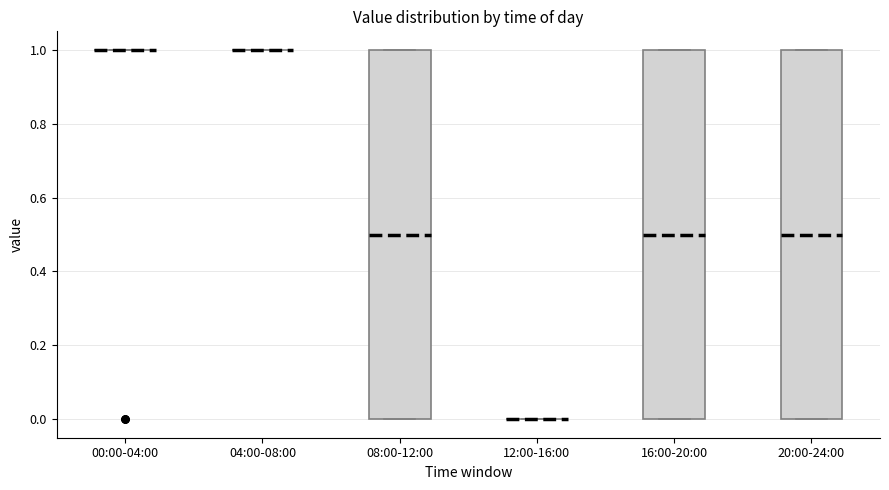

Reading left to right, transcribe this box plot: for each box, give where its median line is, the range the box spans, and where its two whiskers end, as read against the y-axis. The values are not printed on the chart, so give them approximately, as read against the axis.

00:00-04:00: box collapsed to a line at 1.0, whiskers 1.0 to 1.0
04:00-08:00: box collapsed to a line at 1.0, whiskers 1.0 to 1.0
08:00-12:00: median 0.5, box 0.0 to 1.0, whiskers 0.0 to 1.0
12:00-16:00: box collapsed to a line at 0.0, whiskers 0.0 to 0.0
16:00-20:00: median 0.5, box 0.0 to 1.0, whiskers 0.0 to 1.0
20:00-24:00: median 0.5, box 0.0 to 1.0, whiskers 0.0 to 1.0